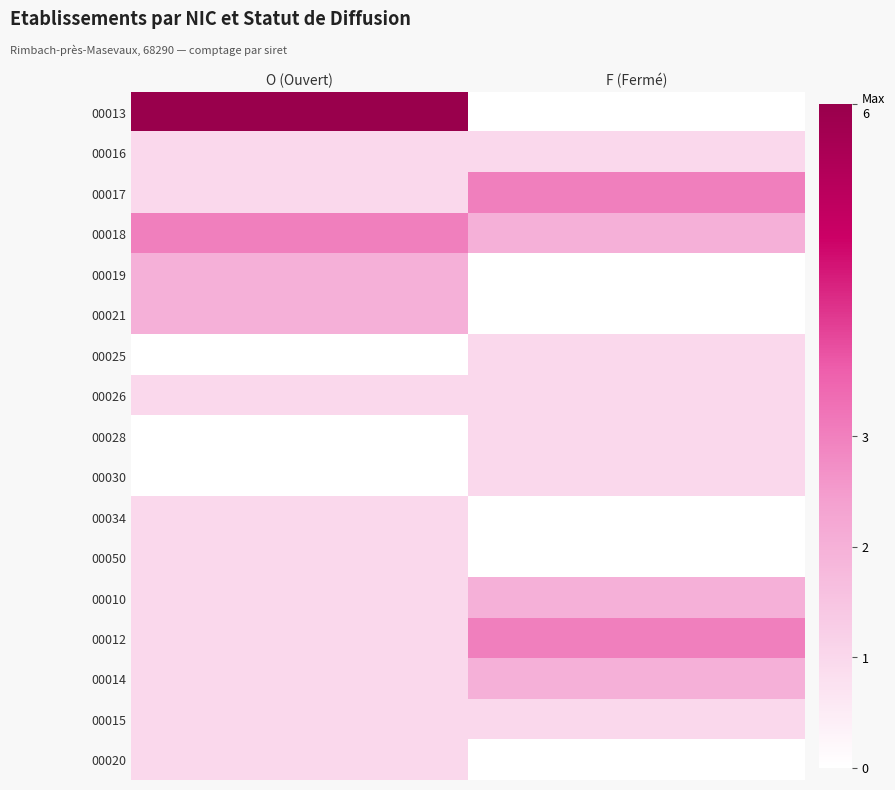

How many data points does each series have?

2